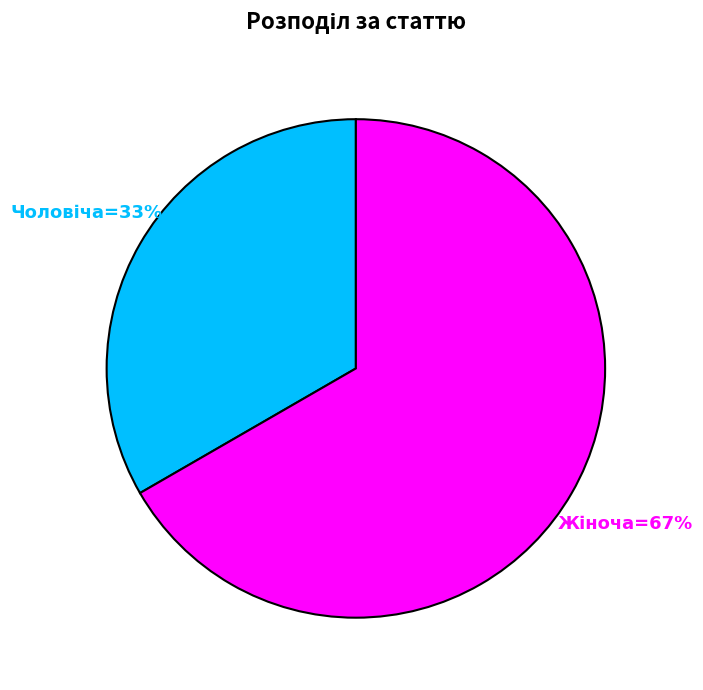

Is there any slice that represents more than half of the pie?

Yes